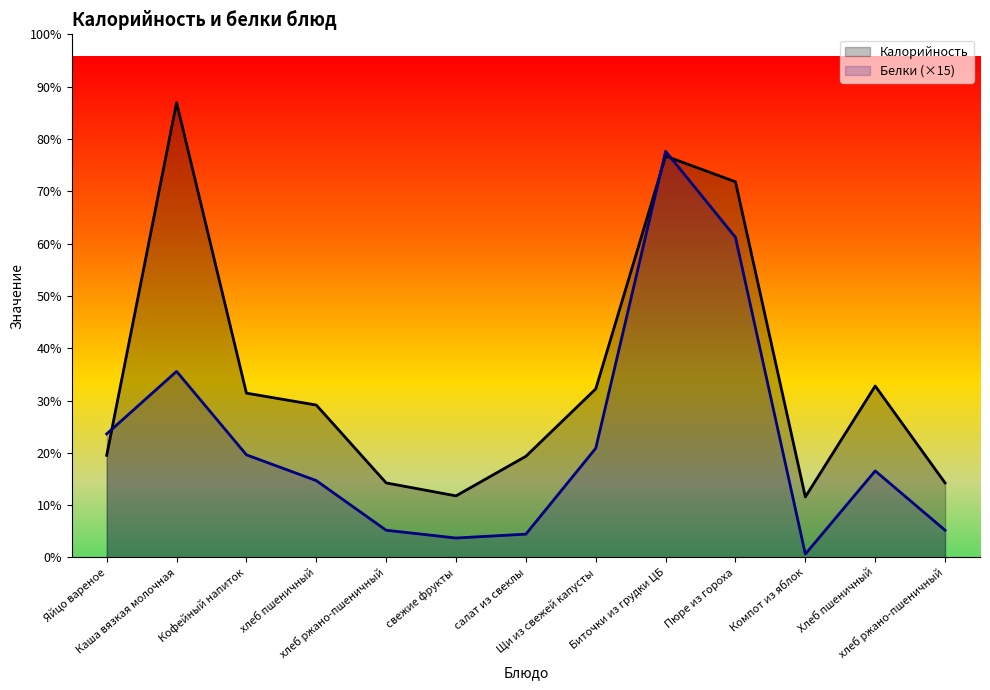

List the labels in order of Калорийность value, smallest first.

Компот из яблок, свежие фрукты, хлеб ржано-пшеничный, хлеб ржано-пшеничный, салат из свеклы, Яйцо вареное, хлеб пшеничный, Кофейный напиток, Щи из свежей капусты, Хлеб пшеничный, Пюре из гороха, Биточки из грудки ЦБ, Каша вязкая молочная